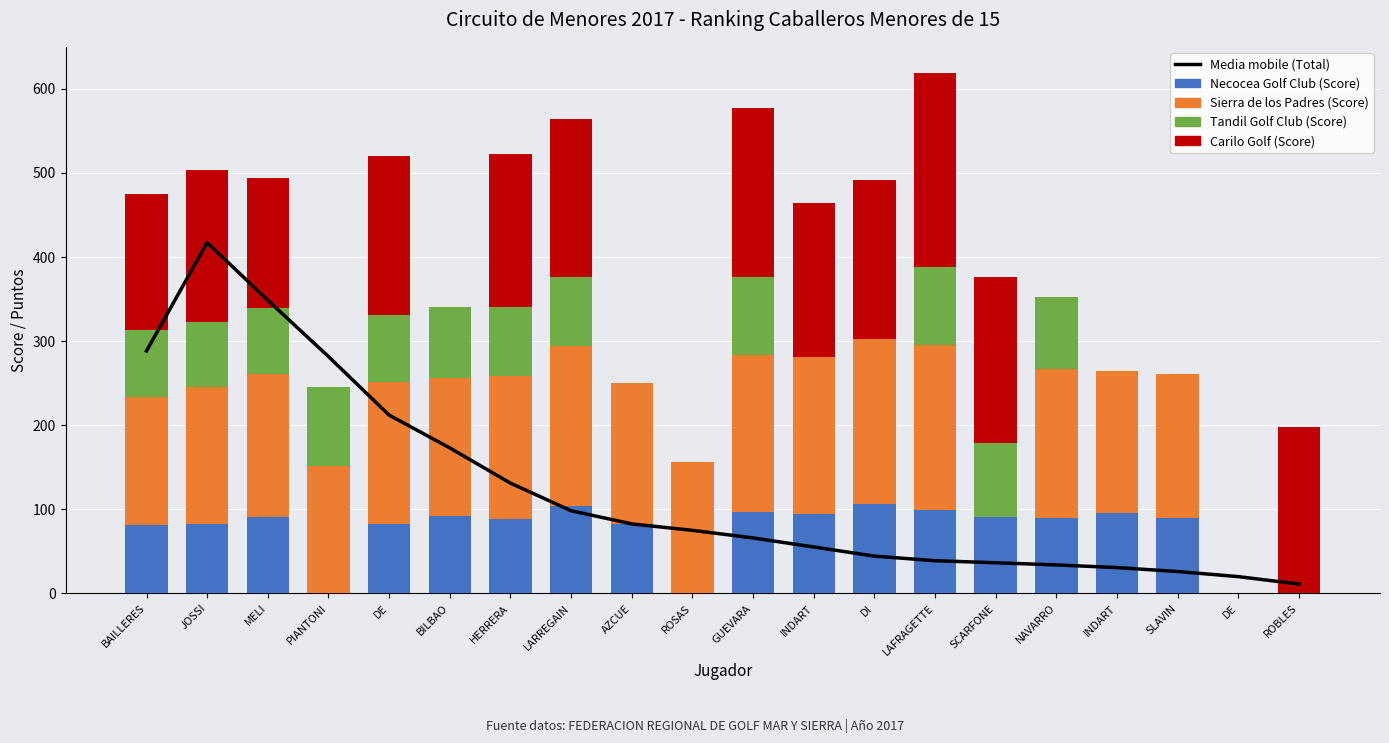

Rank the series by their maximum value, from highest to lowest.

Media mobile (Total), Carilo Golf (Score), Sierra de los Padres (Score), Necocea Golf Club (Score), Tandil Golf Club (Score)